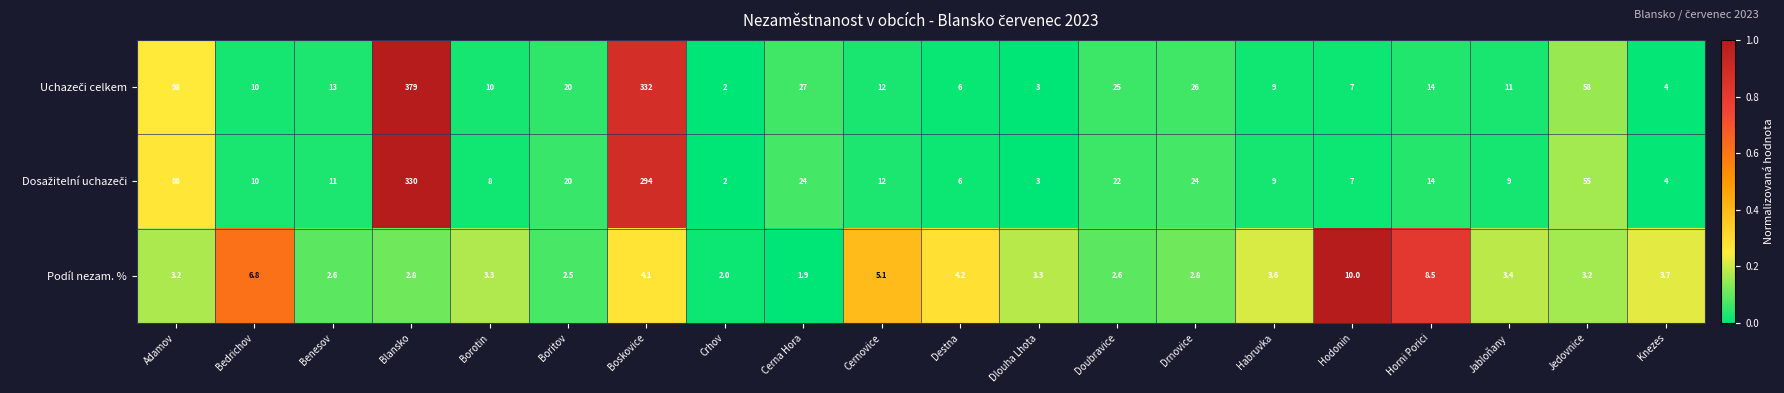

At which category is the sum across all series the highest?

Blansko